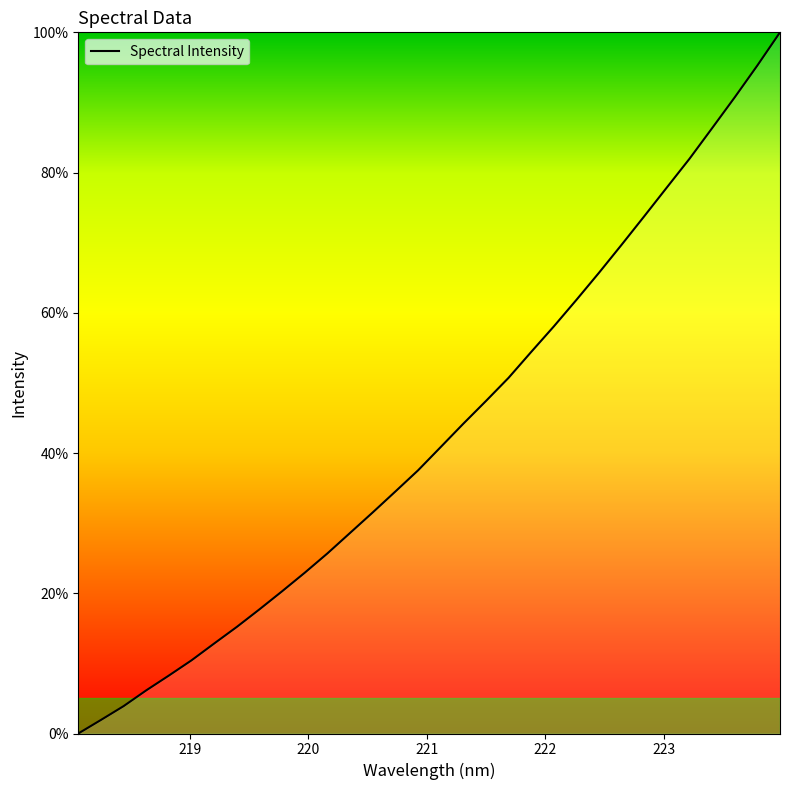

What is the greatest value displayed?

100.0